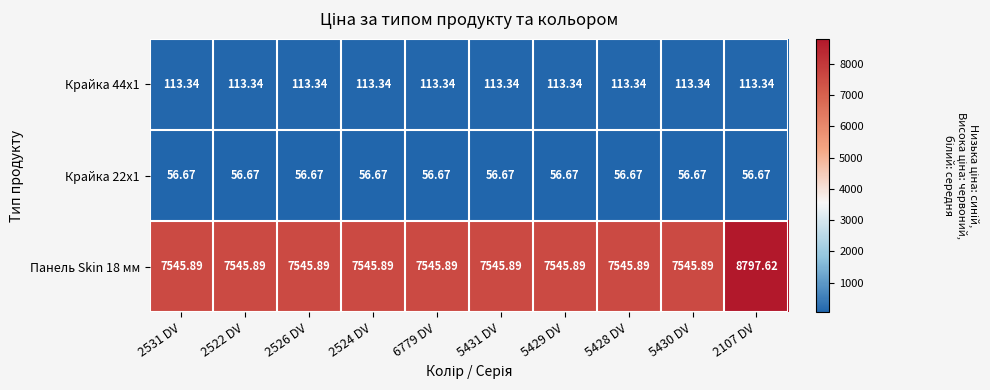

At which category is the sum across all series the highest?

2107 DV